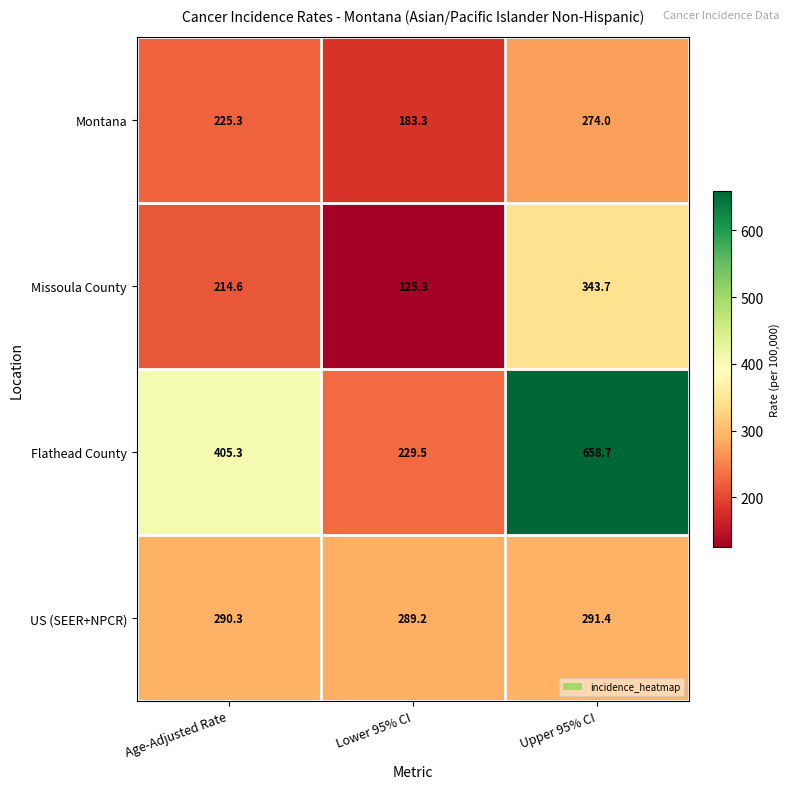

Reading left to right, what are all the values shown in this chart?

Montana: 225.3	183.3	274.0
Missoula County: 214.6	125.3	343.7
Flathead County: 405.3	229.5	658.7
US (SEER+NPCR): 290.3	289.2	291.4